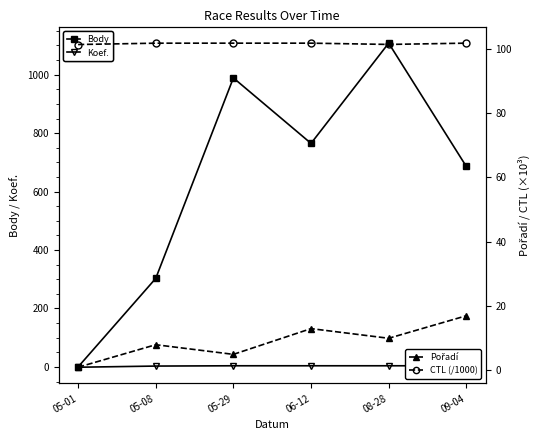

True or false: Body has more than 1 points higher than both neighbors.

True